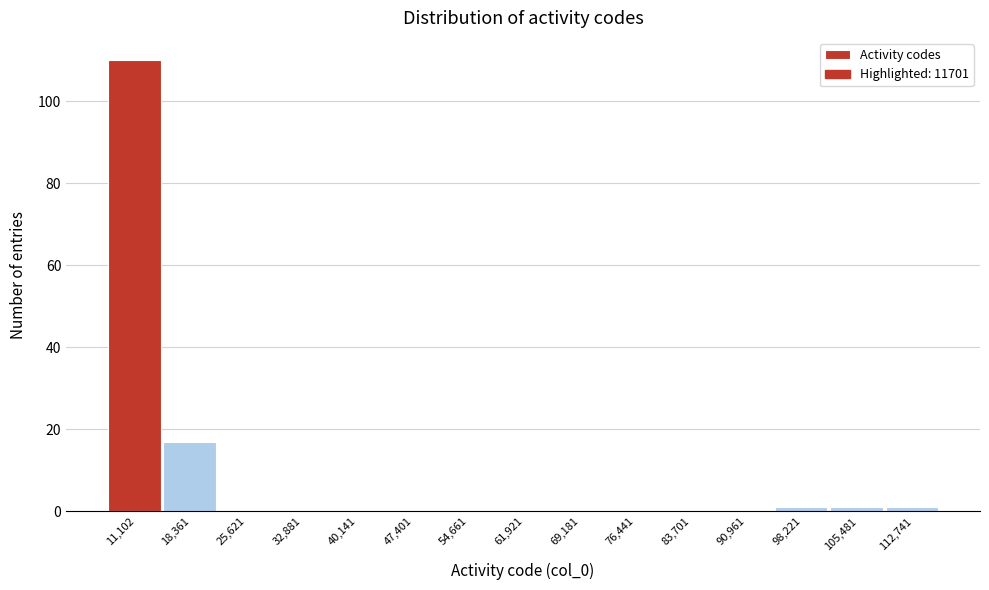

Reading left to right, list all the values displayed in this chart.

11,102=110	18,361=17	25,621=0	32,881=0	40,141=0	47,401=0	54,661=0	61,921=0	69,181=0	76,441=0	83,701=0	90,961=0	98,221=1	105,481=1	112,741=1